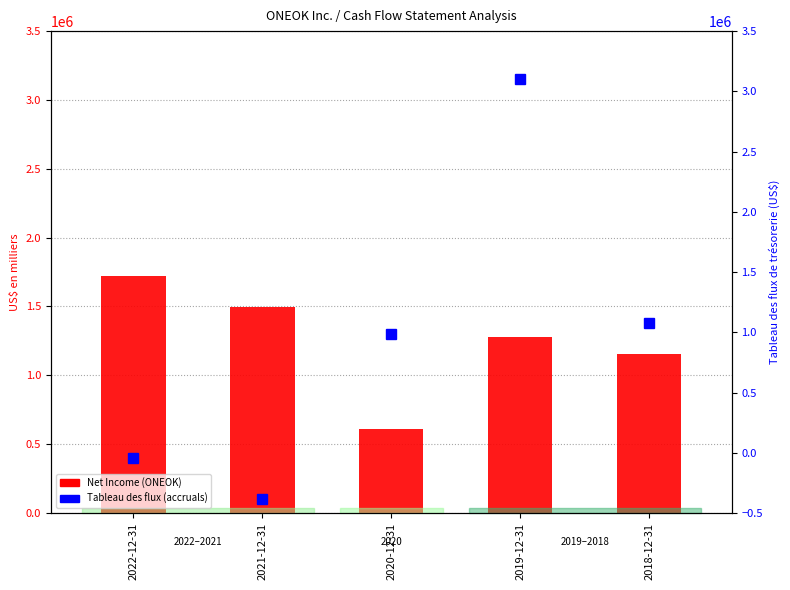

How many groups of bars are there?

5